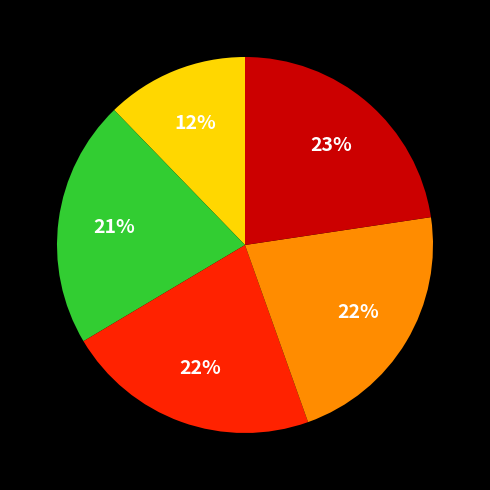

To the nearest percent, what is the average slice percentage?

20%